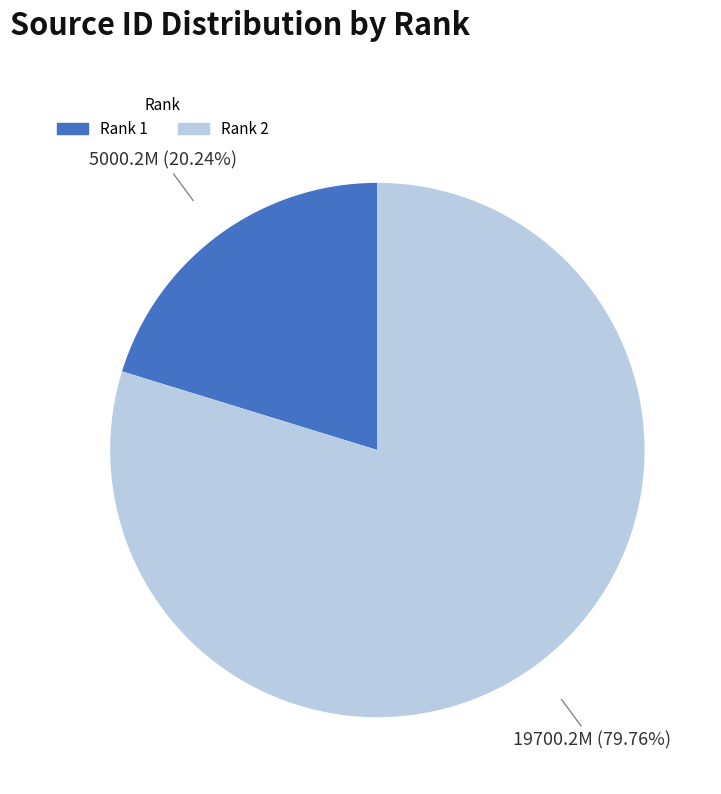

Is there a majority slice in this chart?

Yes